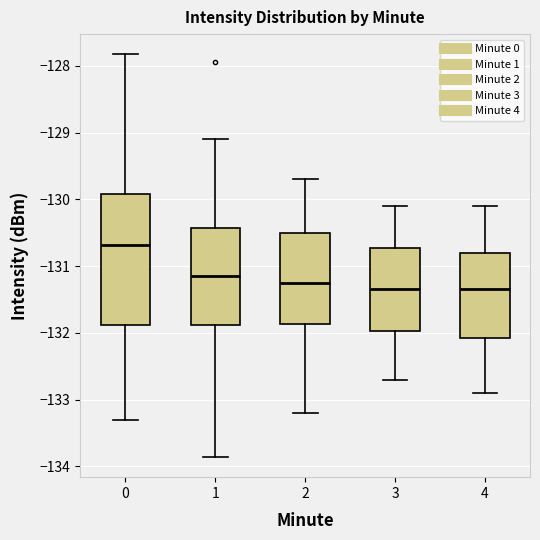

Where is the upper edge of the box at x = 0 on the y-axis? The values are not printed on the chart, so give them approximately, as read against the axis.

-129.9